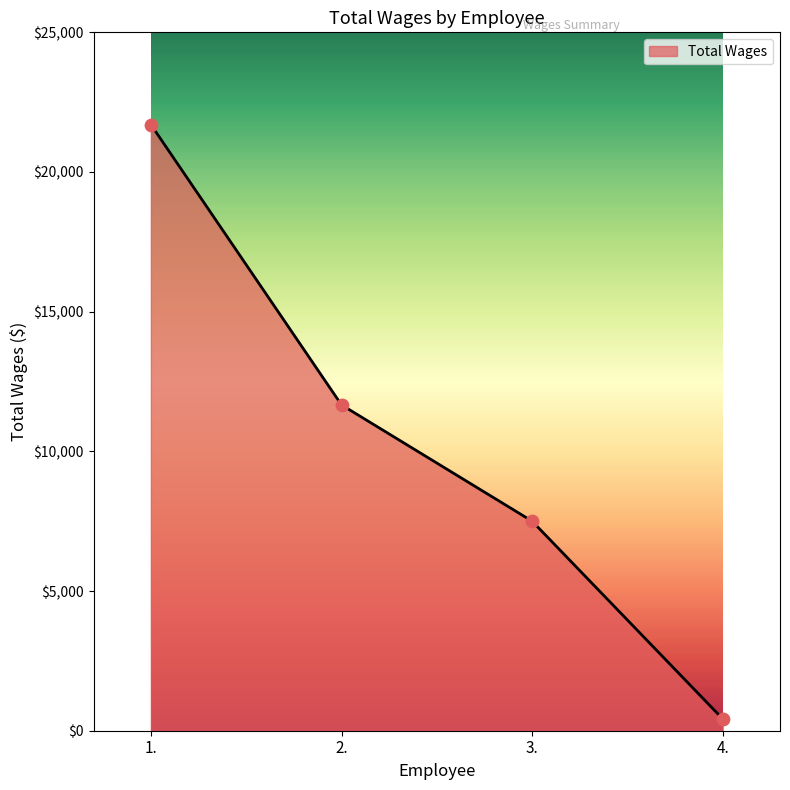

Between 1. and 3., which is larger?

1.